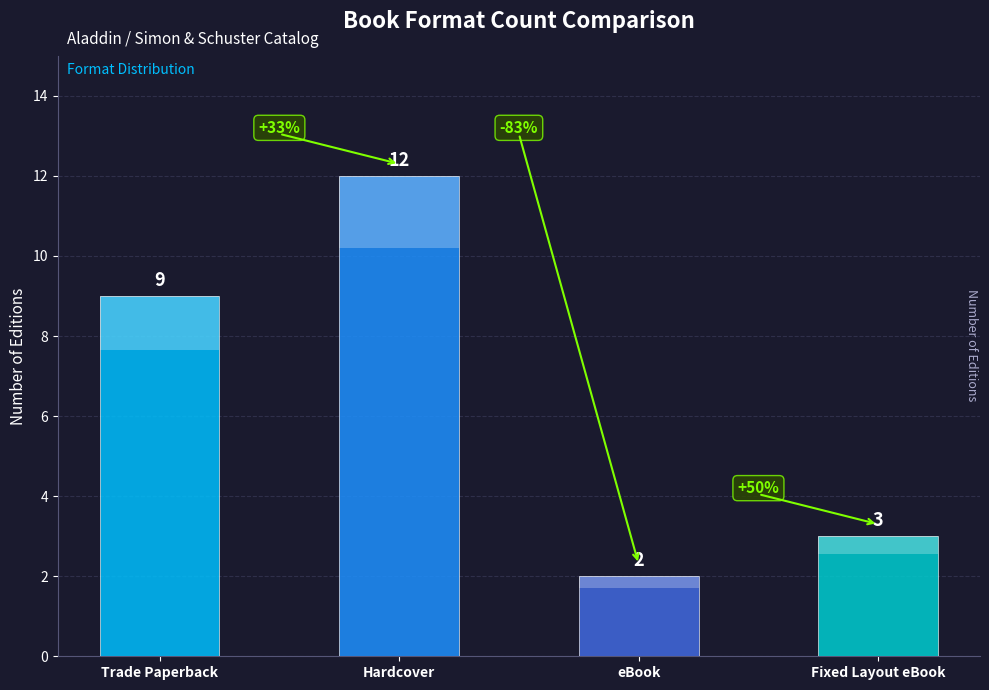

Count the number of categories in the chart.

4